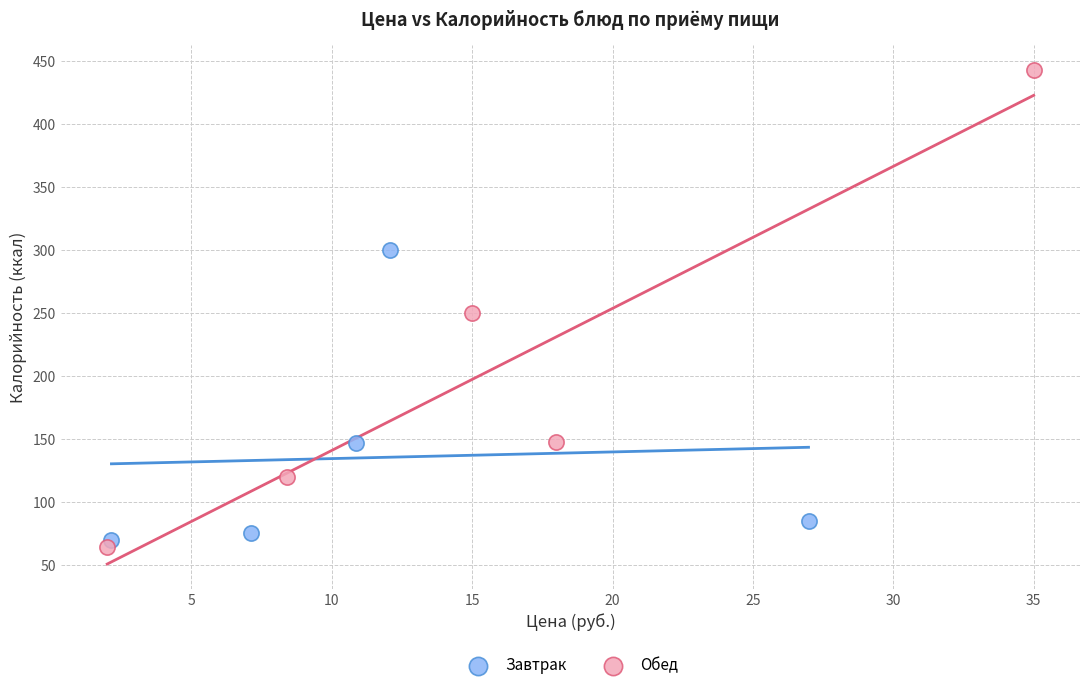

What are all the series names shown in the legend?

Завтрак, Обед